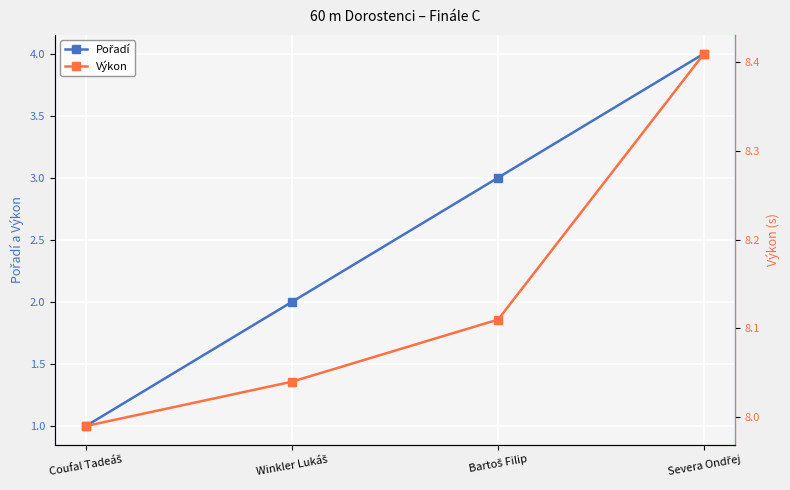

Reading left to right, transcribe all the data shown in this chart.

Pořadí: 1.0	2.0	3.0	4.0
Výkon: 8.0	8.0	8.1	8.4